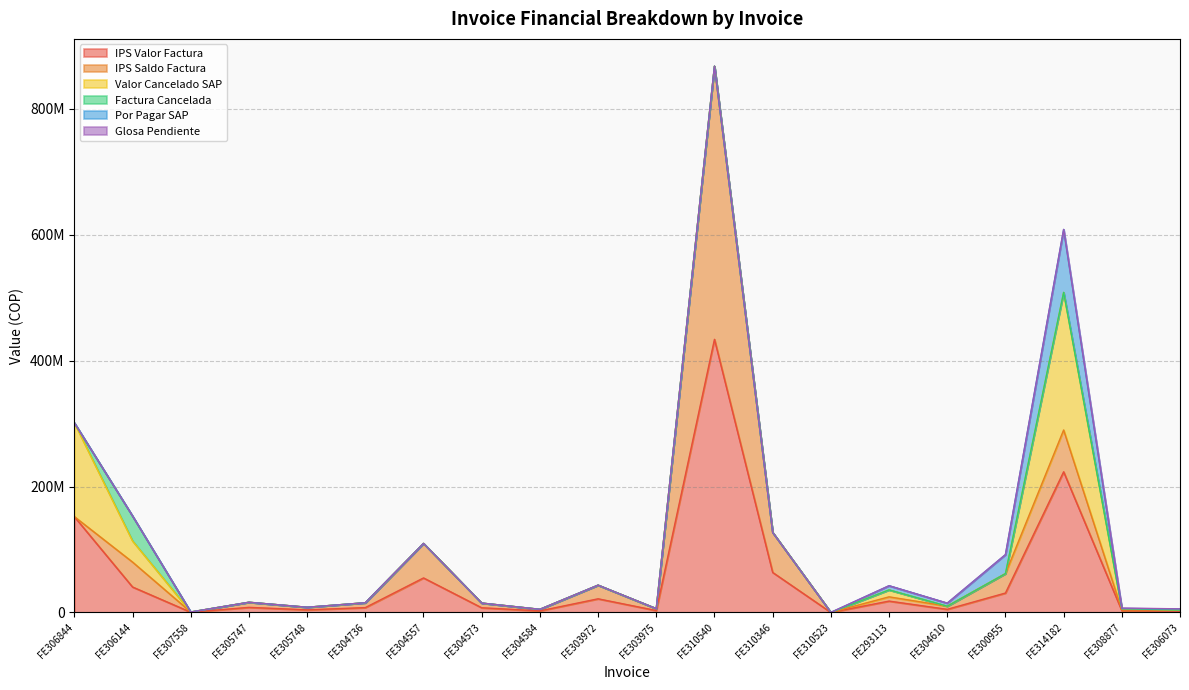

What is the spread (max minus min) of values at FE314182?

223482785